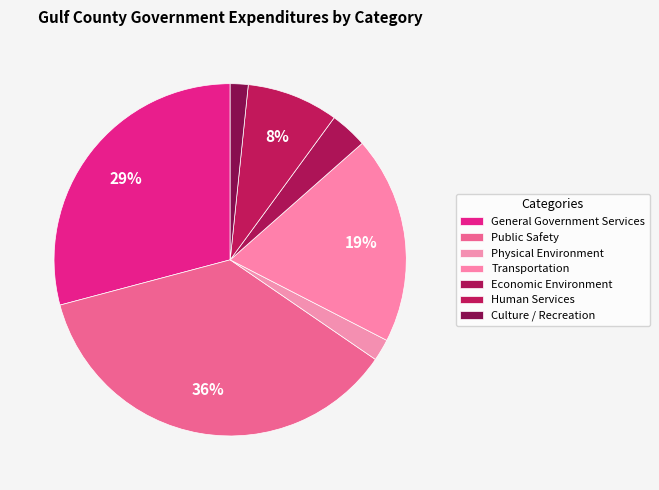

How many segments does this pie chart have?

7